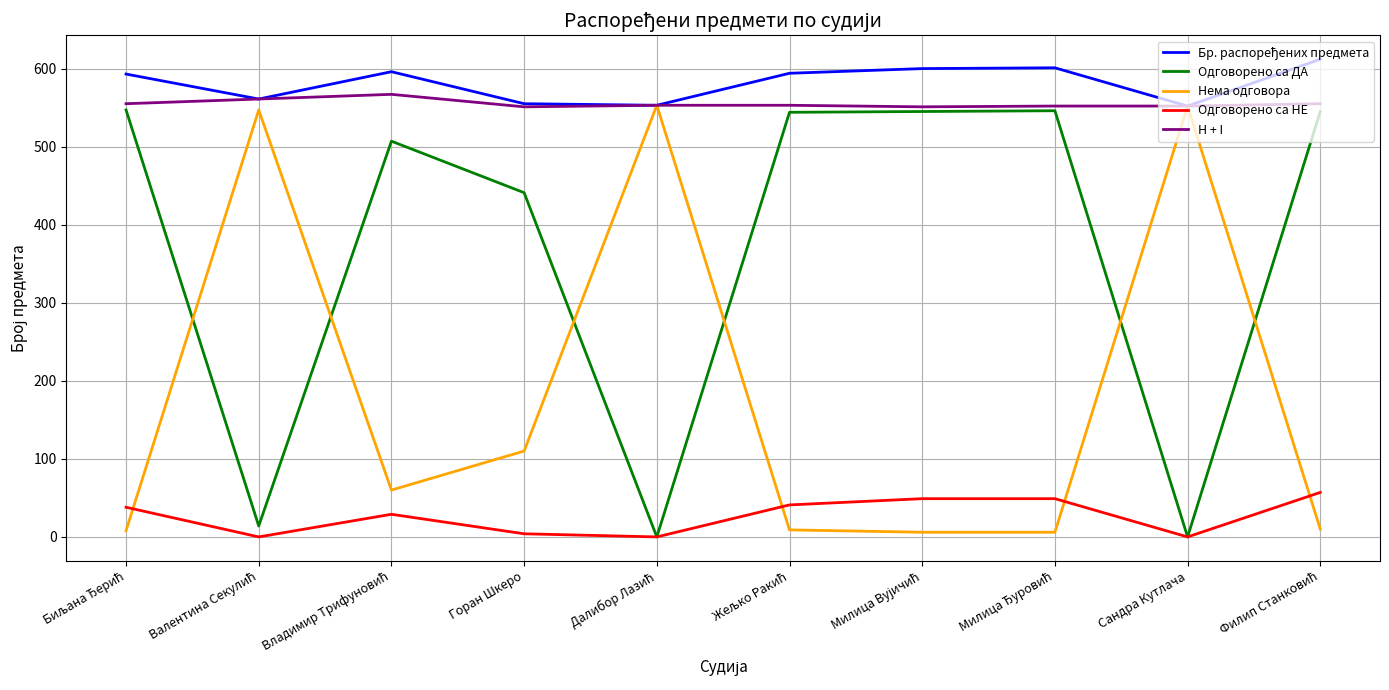

What is the highest value of the Одговорено са ДА series?

547